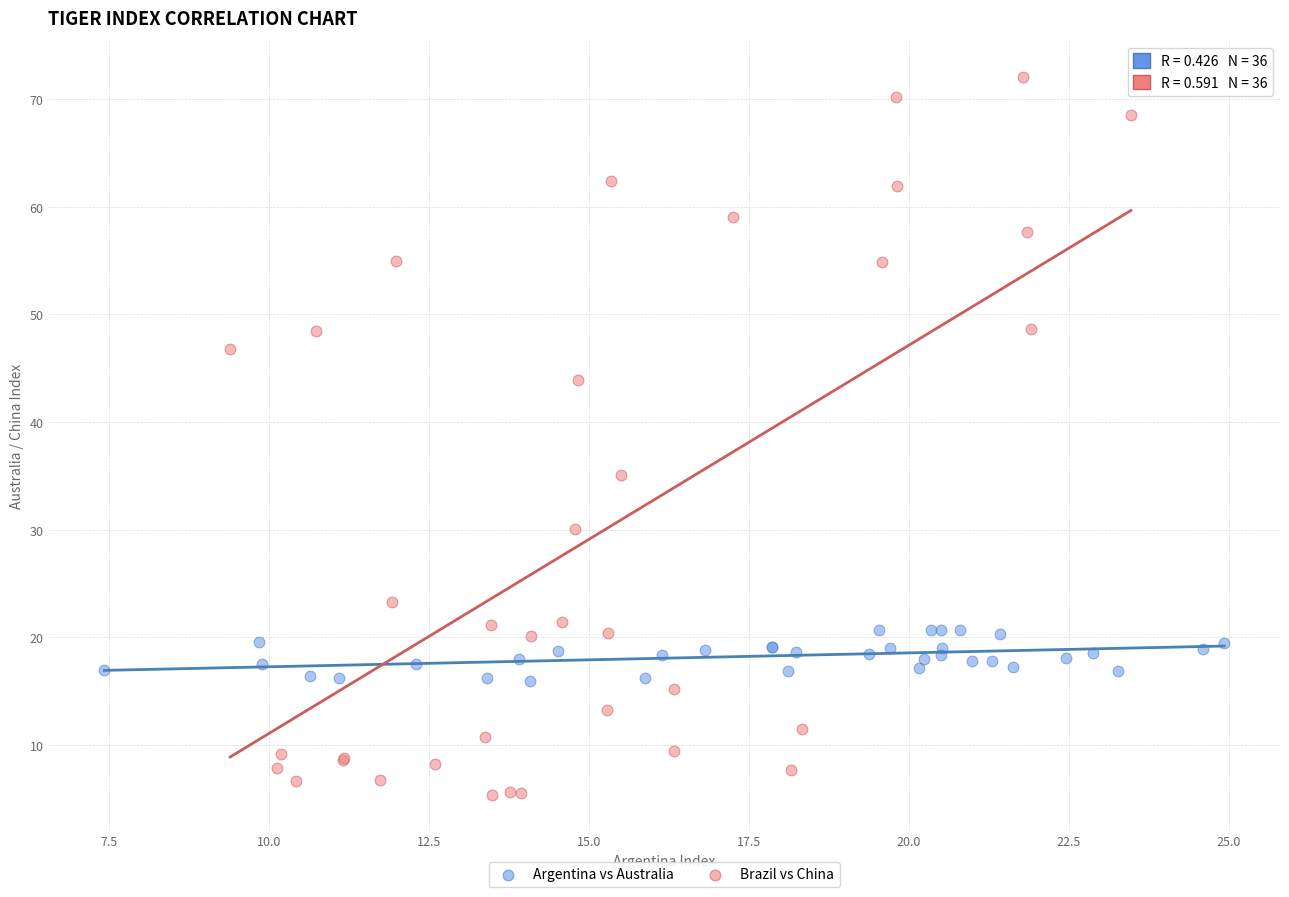

Which series has the largest Y range (max minus min)?

Brazil vs China